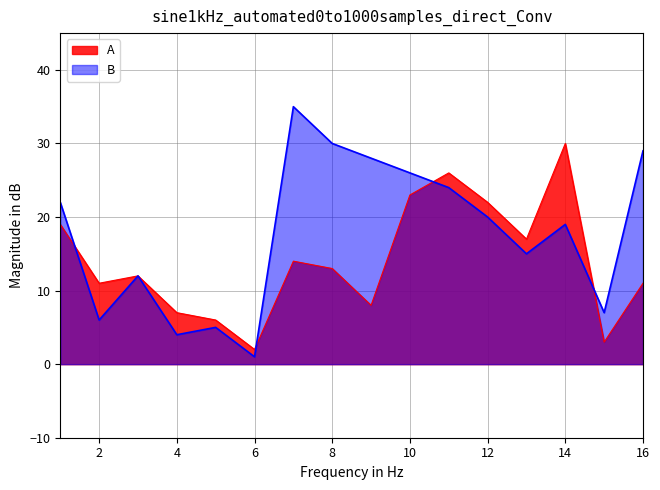

Which series has the largest range (max minus min)?

B